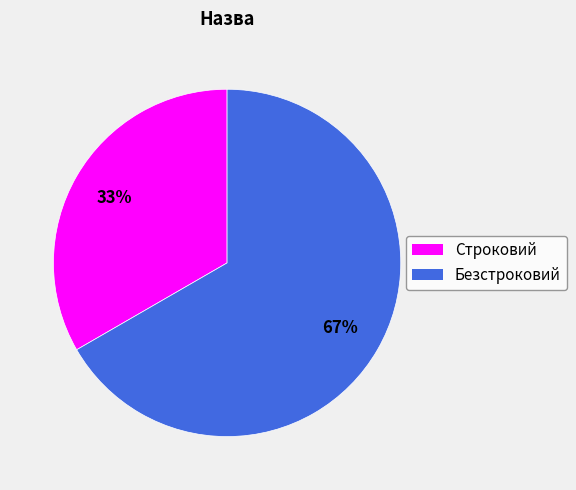

How many segments does this pie chart have?

2